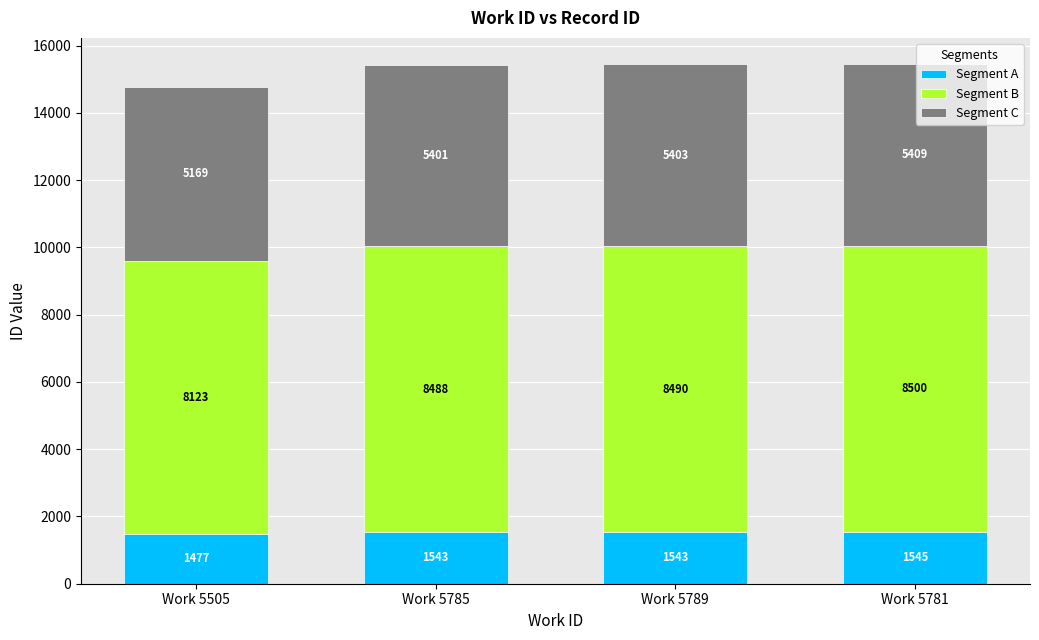

What is the maximum value for Segment A?

1545.6